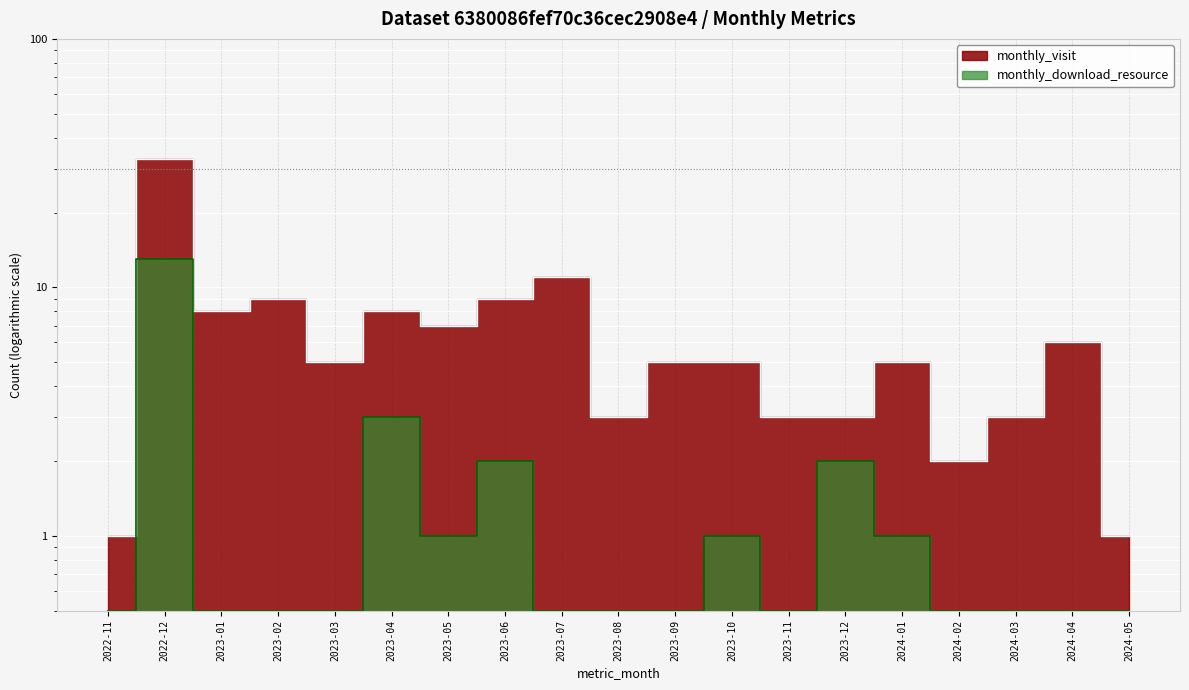

How many interior local peaks does the monthly_download_resource series have?

5